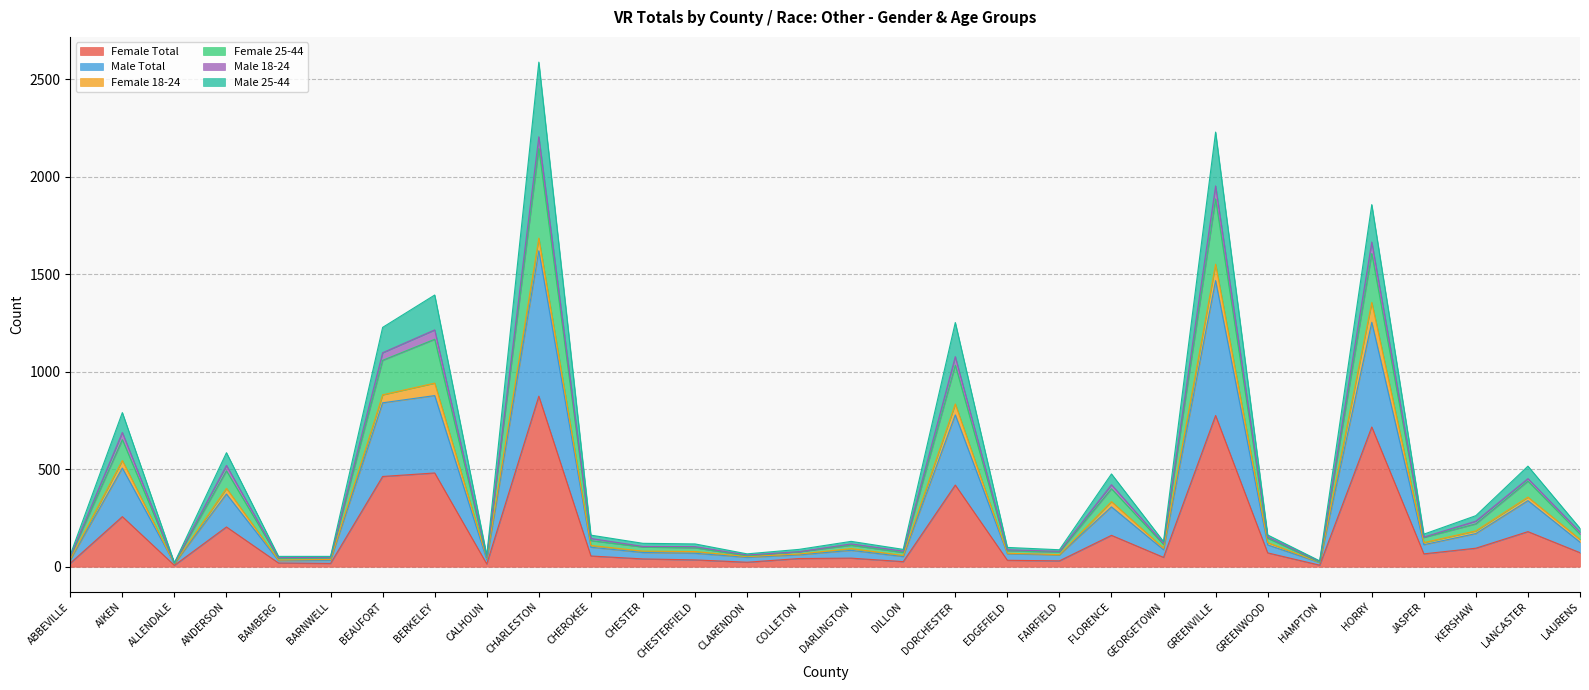

What is the maximum value for Female Total?

875